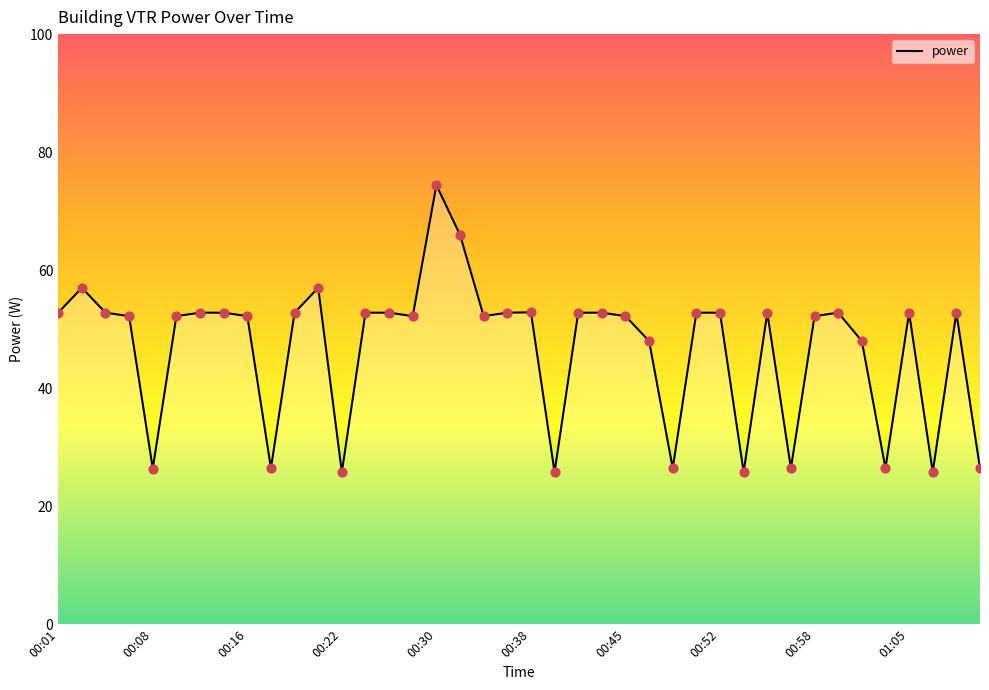

What is the maximum value shown in the chart?

74.4